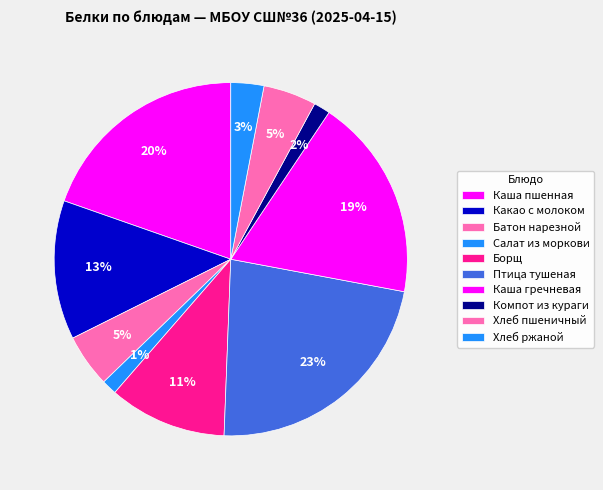

How many slices are in this pie chart?

10